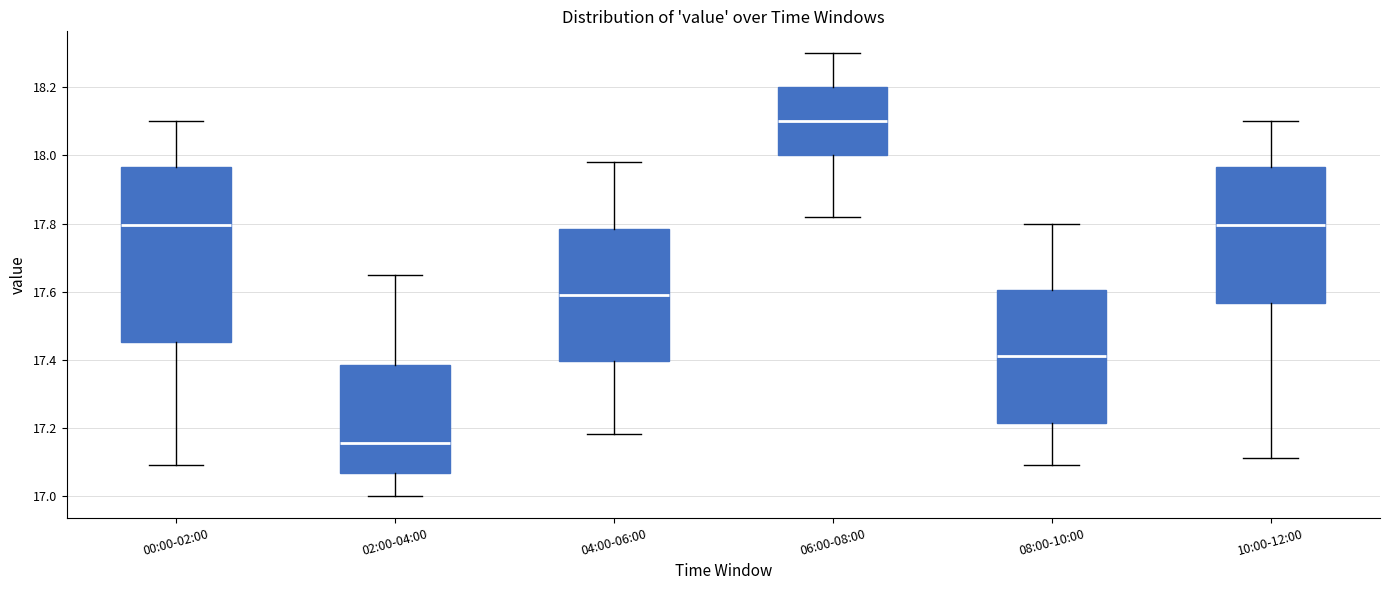

Where is the lower edge of the box for 04:00-06:00 on the y-axis? The values are not printed on the chart, so give them approximately, as read against the axis.

17.40